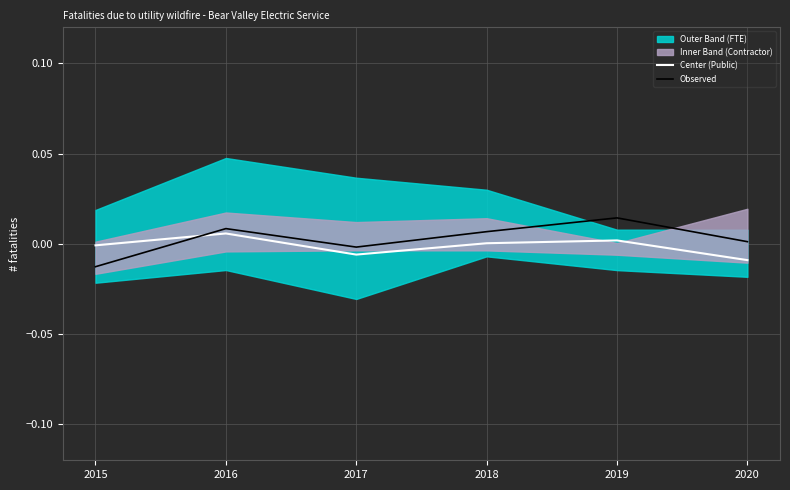

Is it true that Observed equals 0.0 at 2019?

True